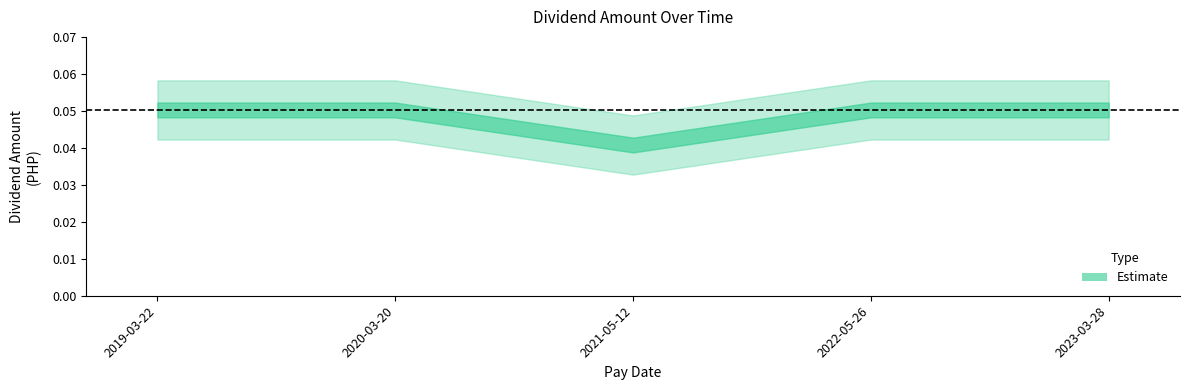

What is the label of the 1st point from the left?

2019-03-22